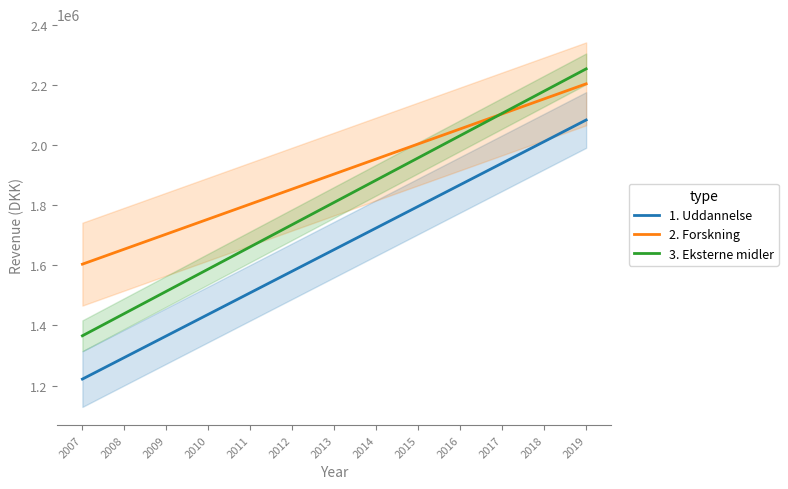

What is the difference between the highest and lowest values at 2015?

207387.9